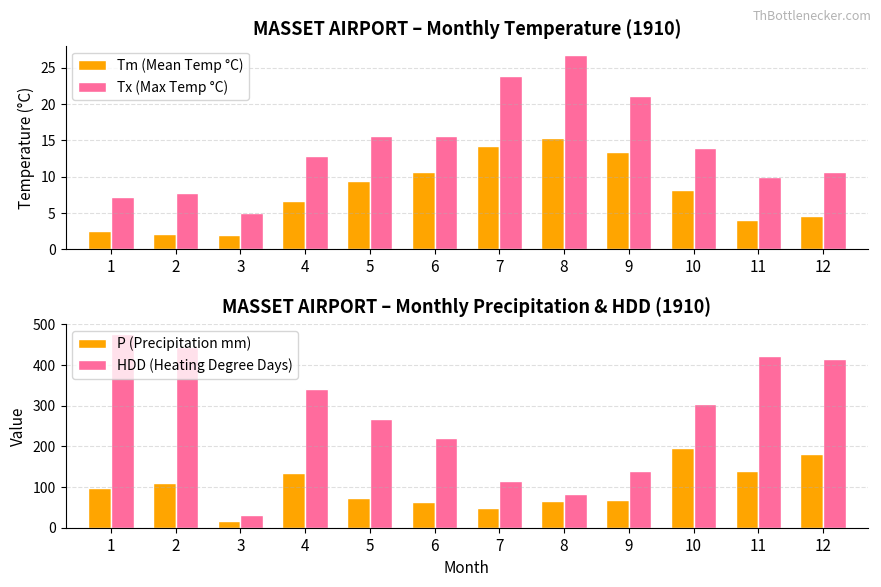

How many values in the P (Precipitation mm) series are below 96?

6